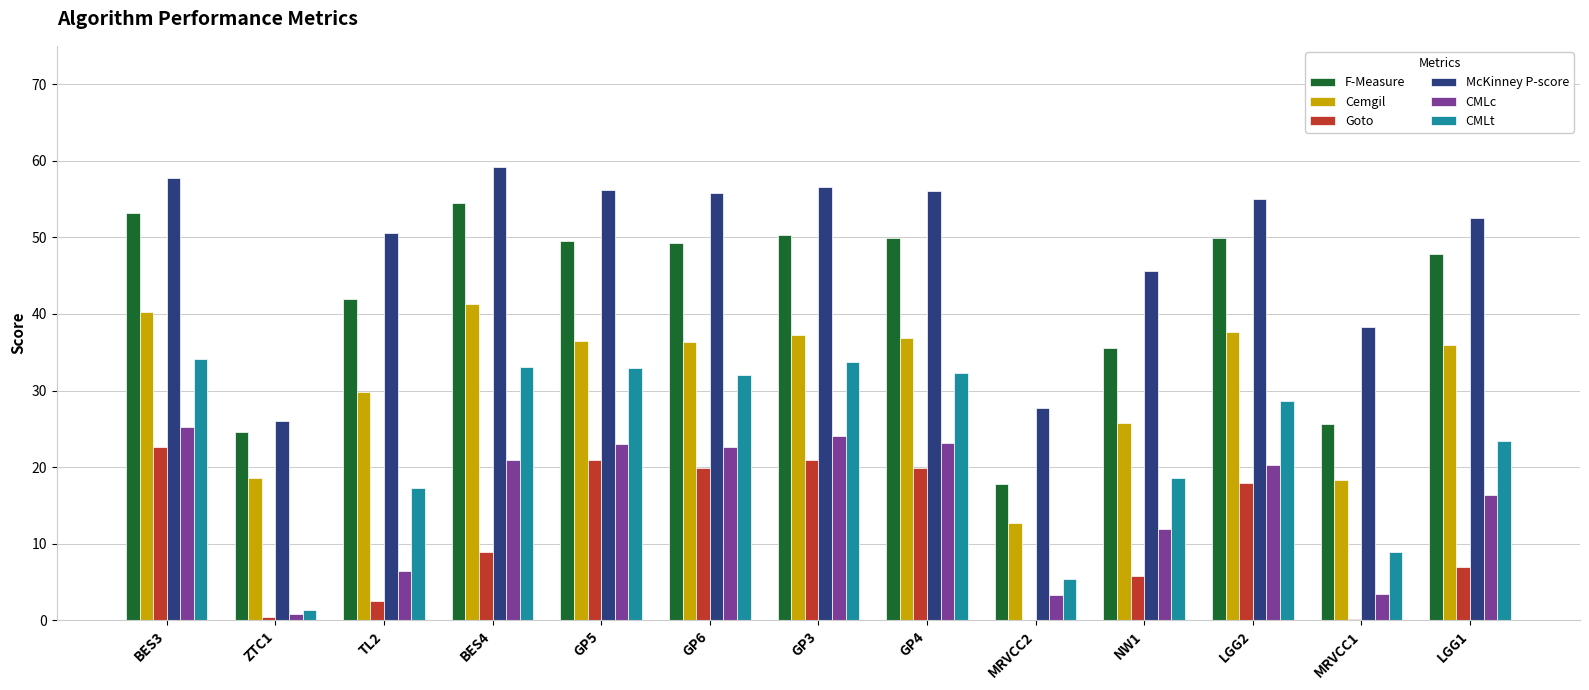

What is the difference between the Goto values at GP4 and GP3?

1.0